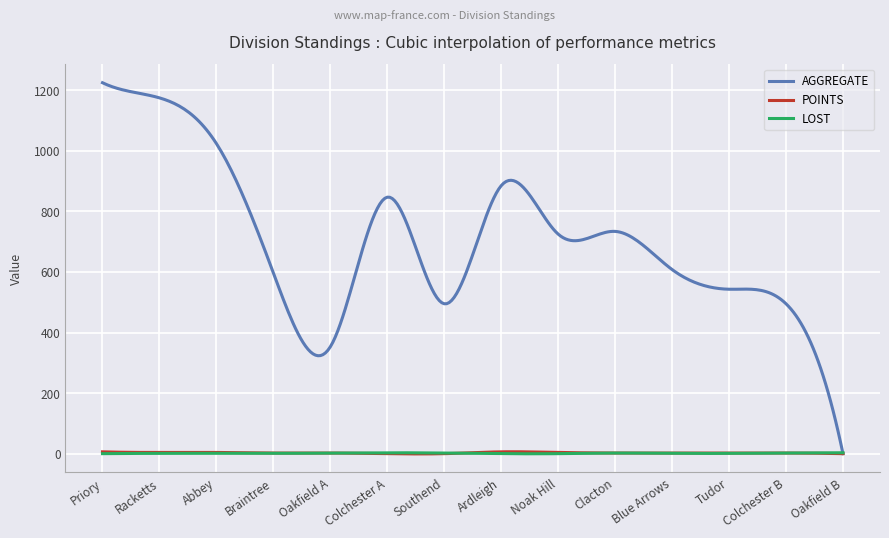

What is the highest value of the AGGREGATE series?

1225.0